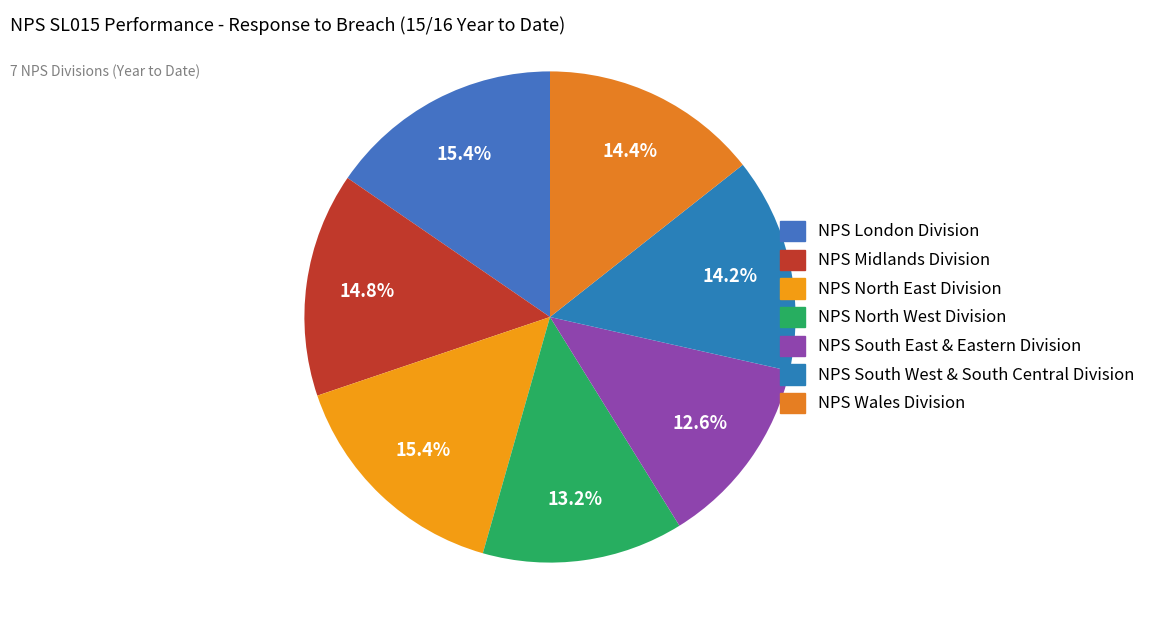

How many slices are in this pie chart?

7